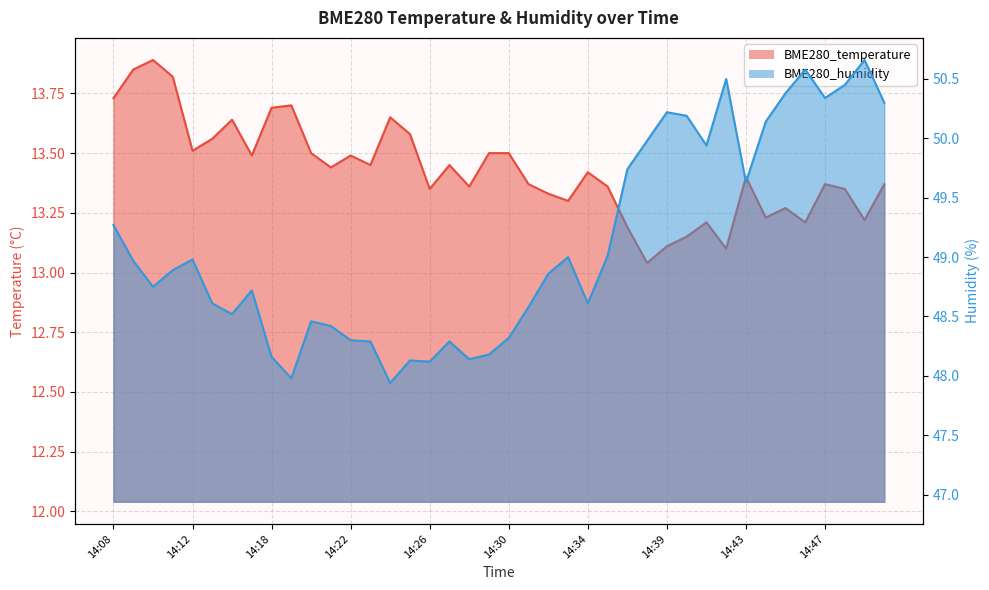

Rank the categories by BME280_temperature value from lowest to highest.

14:37, 14:42, 14:39, 14:40, 14:36, 14:41, 14:46, 14:49, 14:44, 14:45, 14:33, 14:32, 14:26, 14:48, 14:28, 14:35, 14:31, 14:47, 14:50, 14:43, 14:34, 14:21, 14:23, 14:27, 14:16, 14:22, 14:20, 14:29, 14:30, 14:12, 14:14, 14:25, 14:15, 14:24, 14:18, 14:19, 14:08, 14:11, 14:09, 14:10